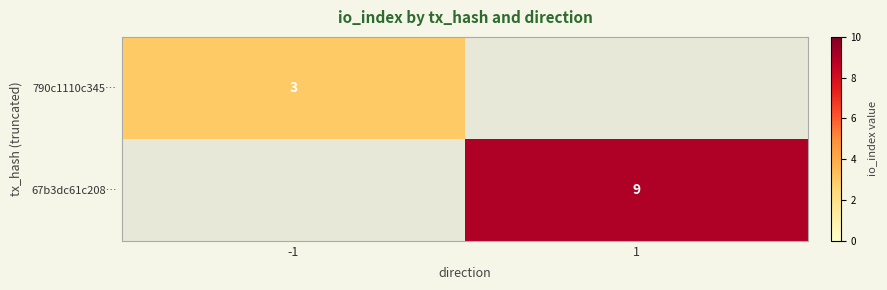

Is it true that 790c1110c345… equals 3 at -1?

True